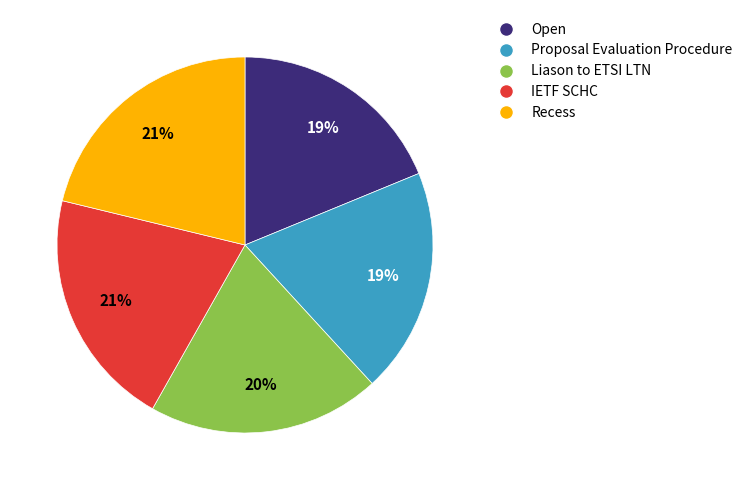

Which has a higher value, Open or IETF SCHC?

IETF SCHC